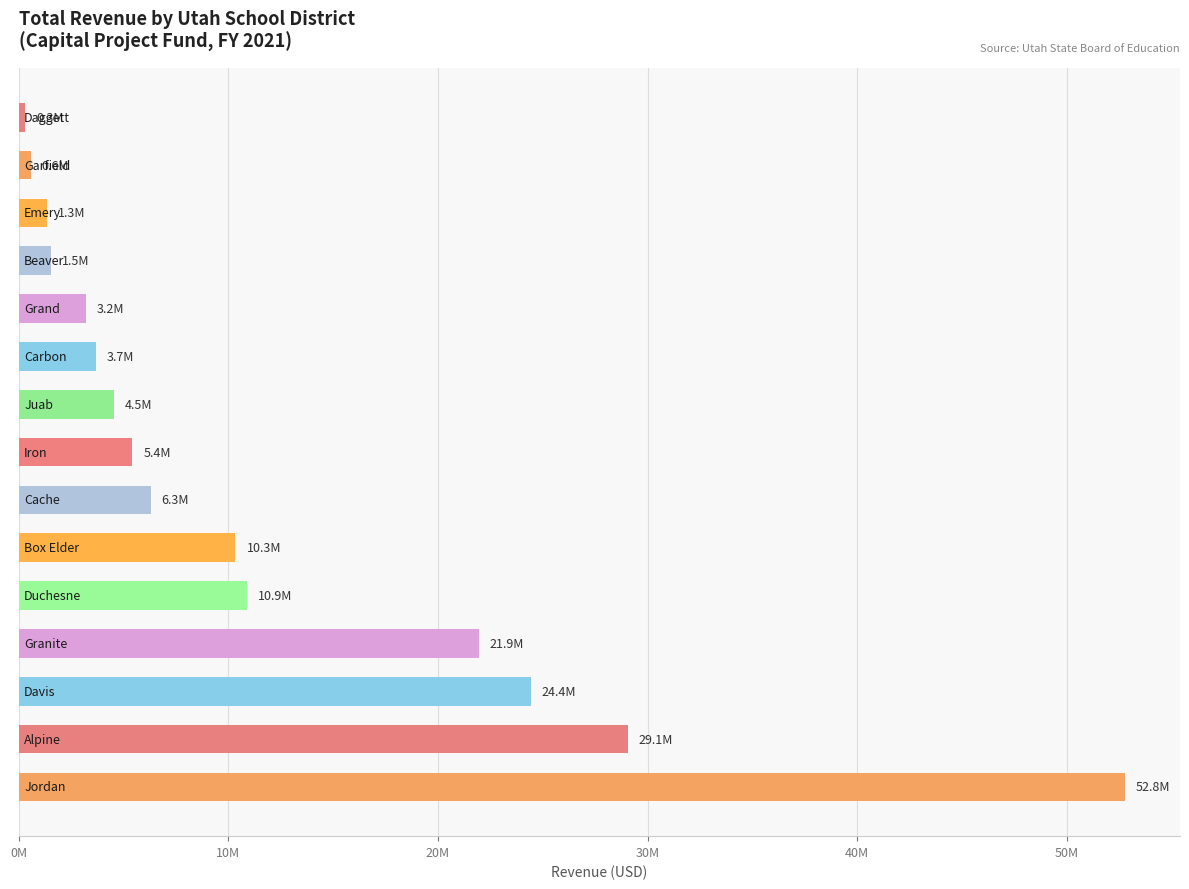

How many values exceed 5417665?

8